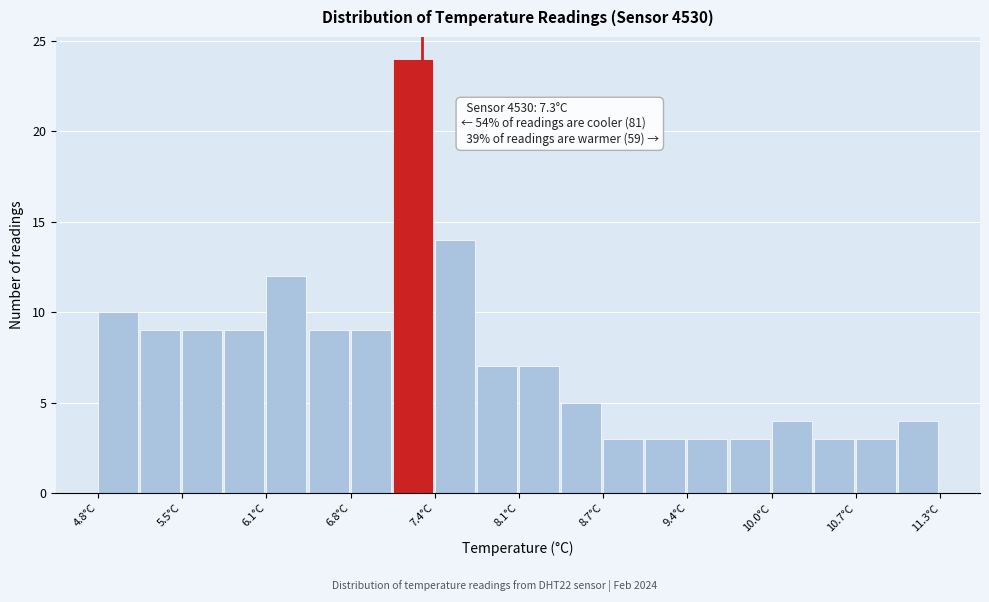

Read against the x-axis, roughly where is the centre of the tallest bar?

7.2